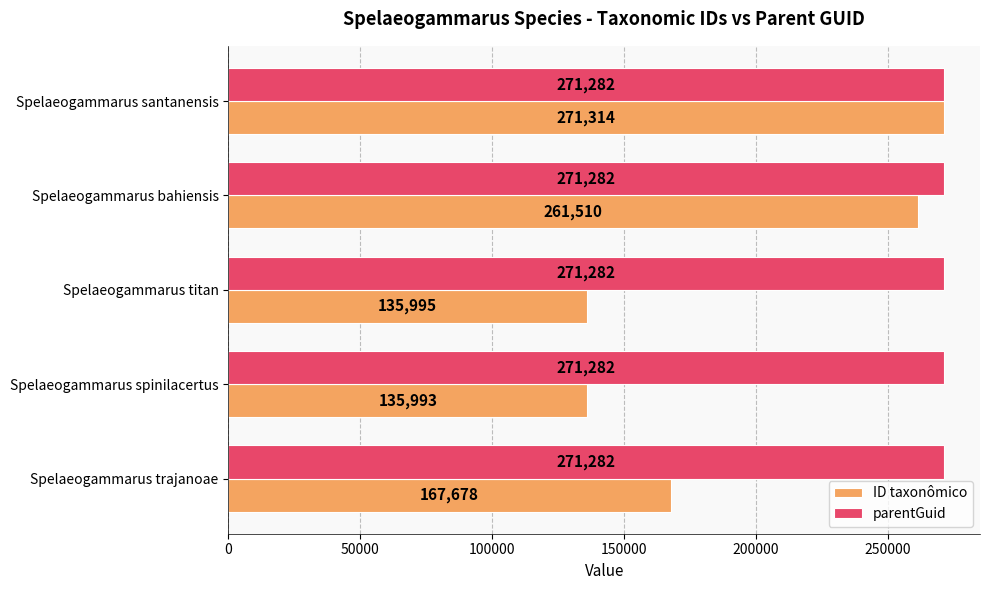

List the labels in order of ID taxonômico value, smallest first.

Spelaeogammarus spinilacertus, Spelaeogammarus titan, Spelaeogammarus trajanoae, Spelaeogammarus bahiensis, Spelaeogammarus santanensis